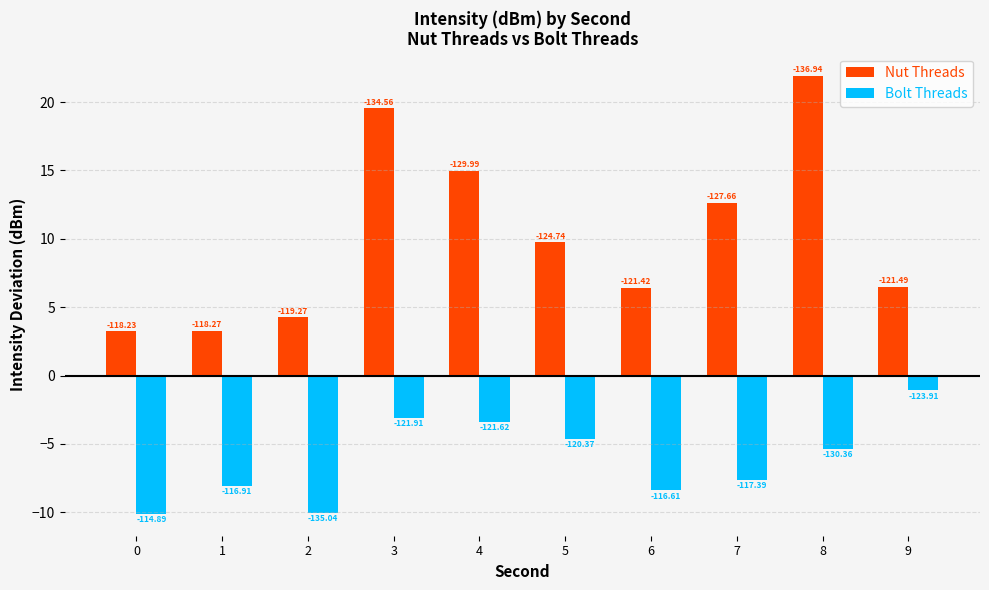

Rank the categories by Nut Threads value from lowest to highest.

0, 1, 2, 6, 9, 5, 7, 4, 3, 8